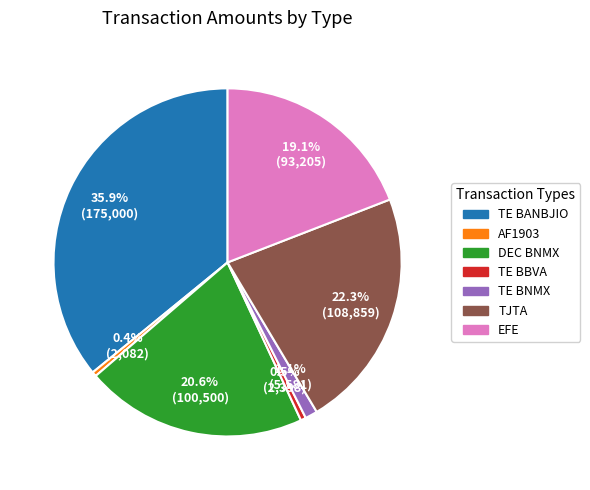

How many segments does this pie chart have?

7